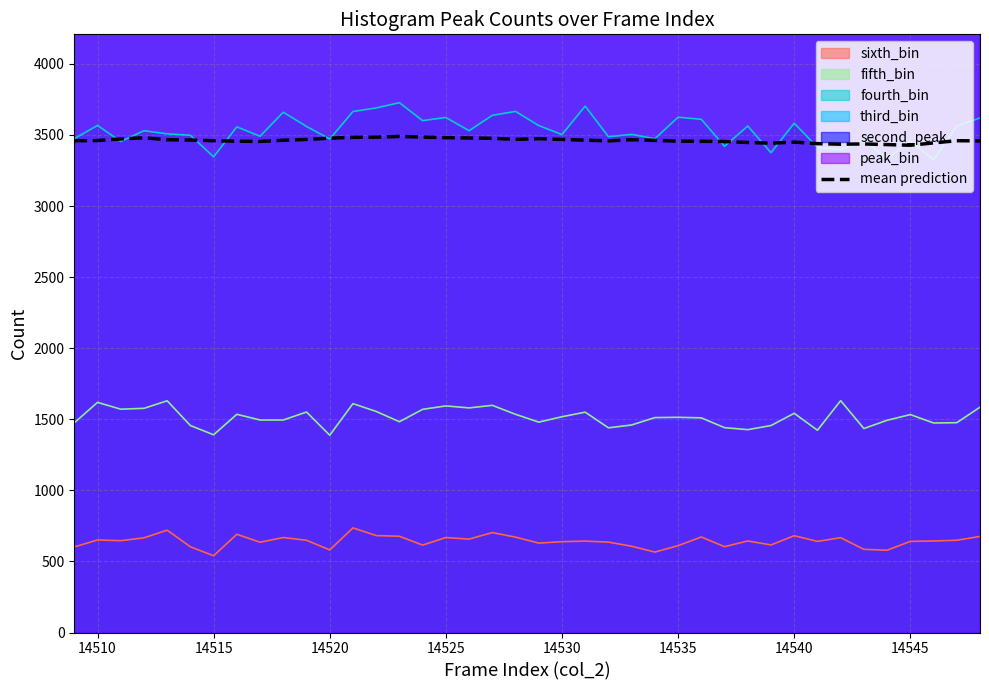

What is the minimum value for mean prediction?

3427.9